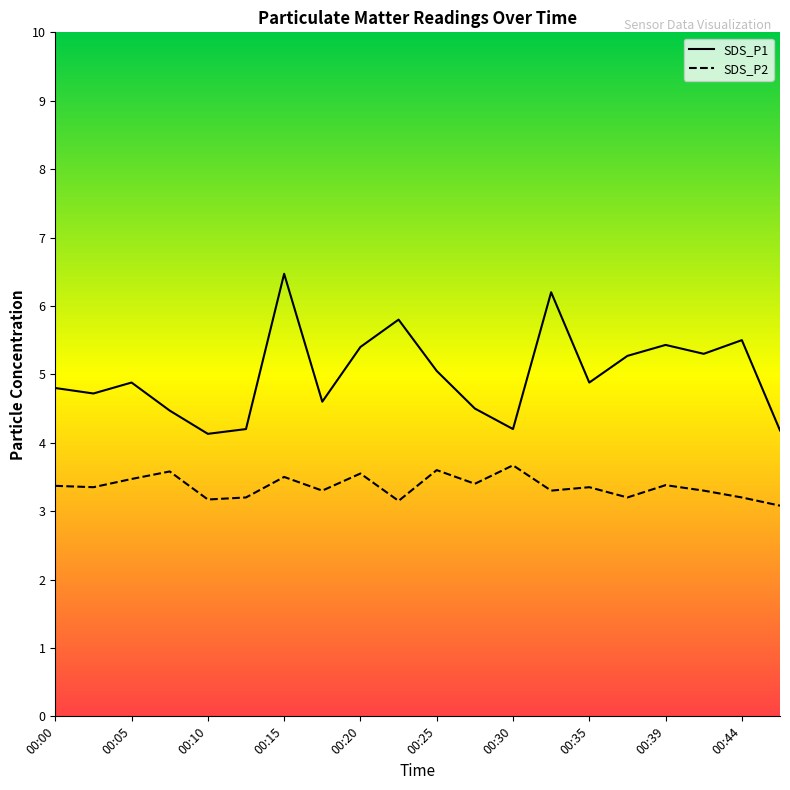

True or false: SDS_P2 and SDS_P1 cross at least once.

False